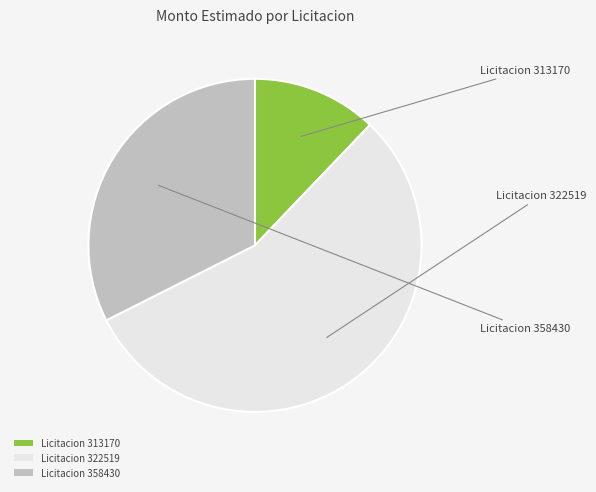

Which category has the smallest portion of the pie?

Licitacion 313170